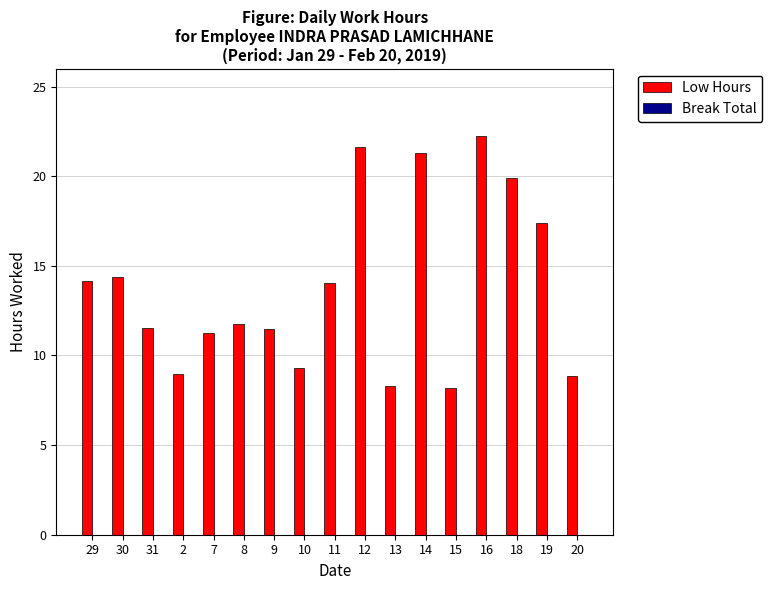

What is the average value?

13.8